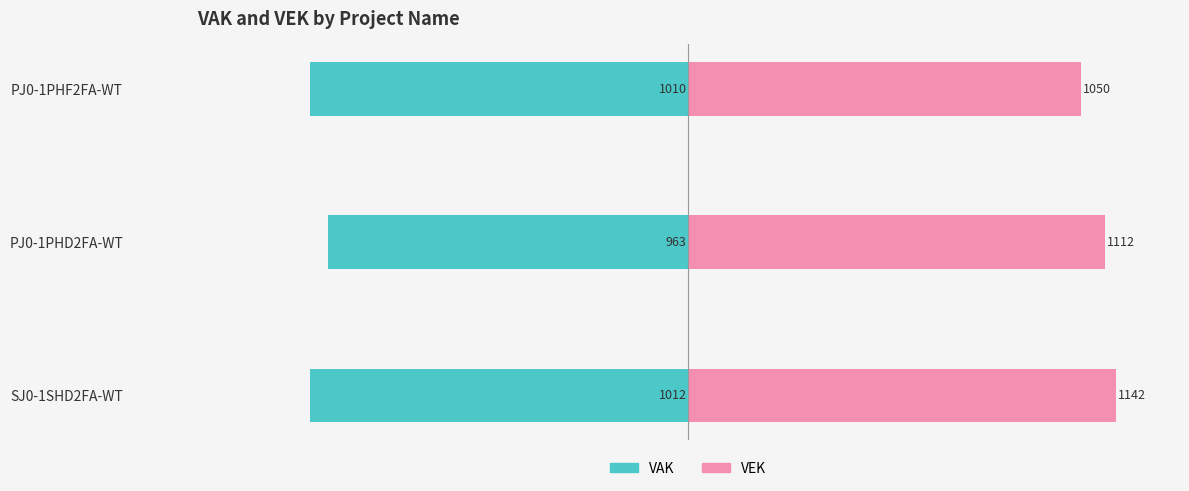

How many bars are there in each group?

2